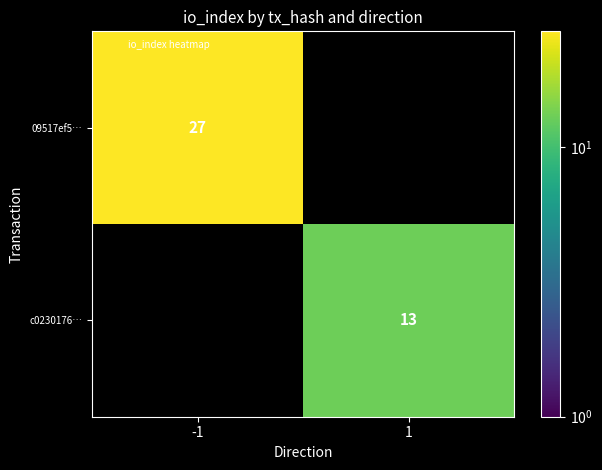

True or false: c0230176… has a value of 13.0 at 1.

True